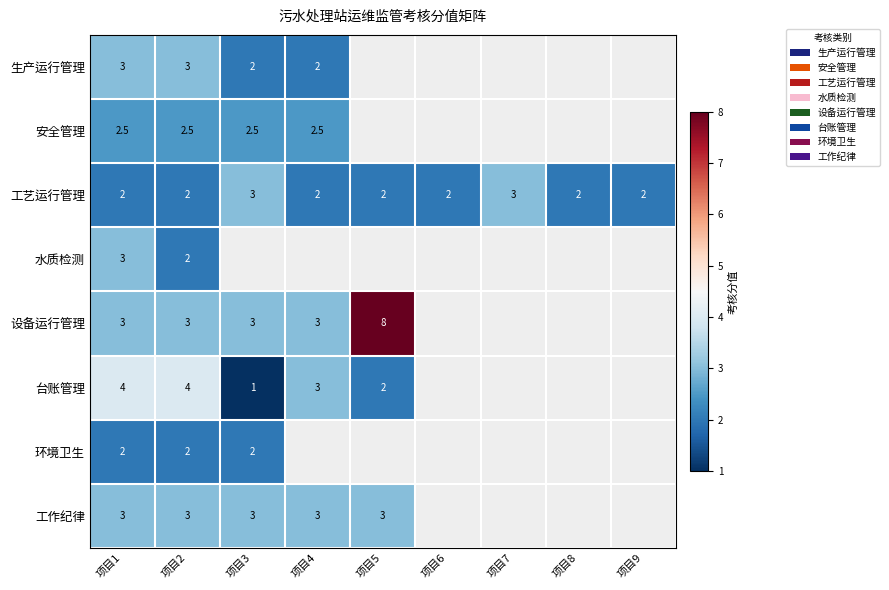

What is the spread (max minus min) of values at 项目4?

1.0